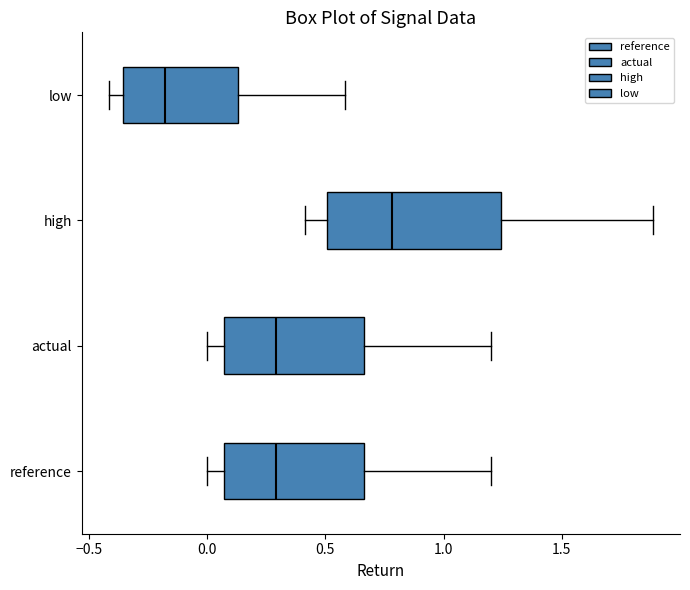

Where does the left whisker of the box for high end on the x-axis? The values are not printed on the chart, so give them approximately, as read against the axis.

0.40